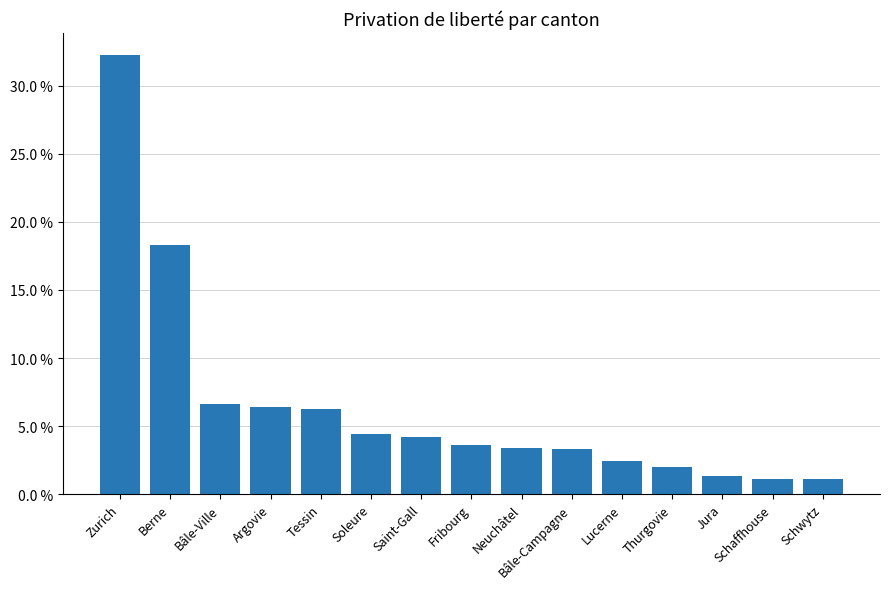

List the labels in order of value, largest first.

Zurich, Berne, Bâle-Ville, Argovie, Tessin, Soleure, Saint-Gall, Fribourg, Neuchâtel, Bâle-Campagne, Lucerne, Thurgovie, Jura, Schaffhouse, Schwytz